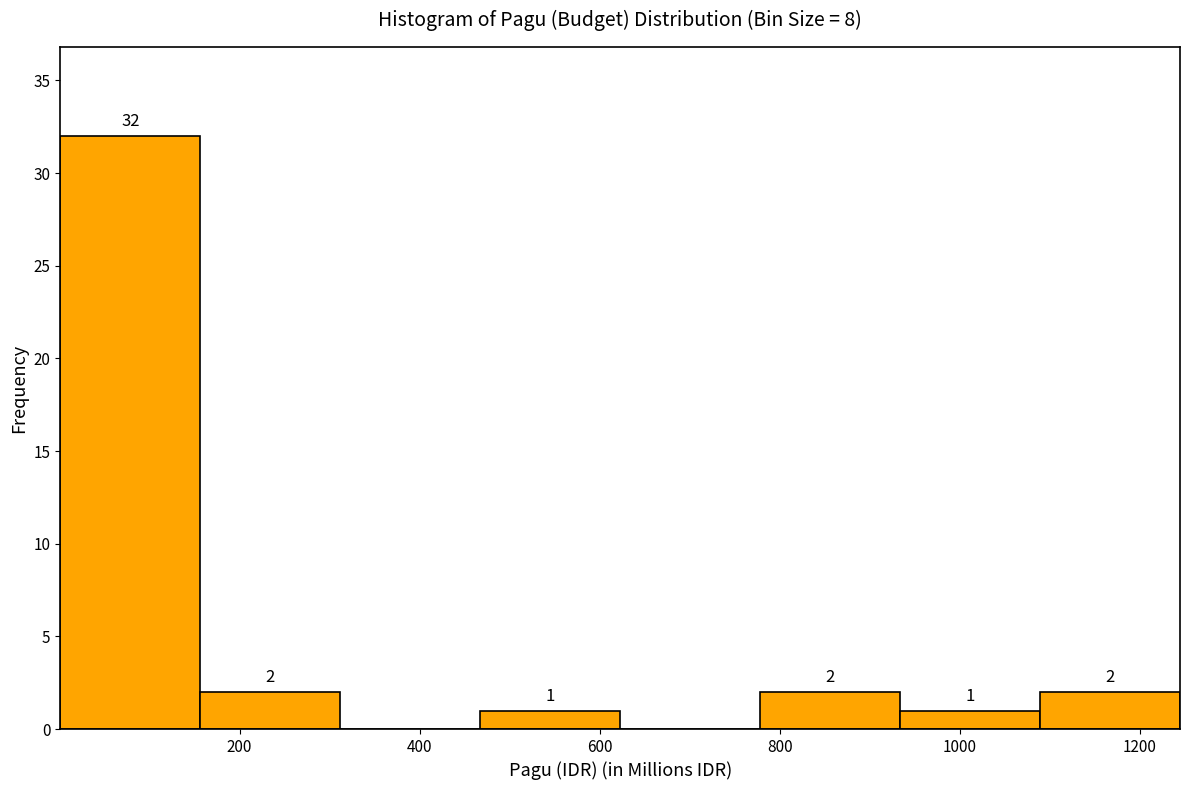

Which range on the x-axis has the tallest bar?

0 to 160